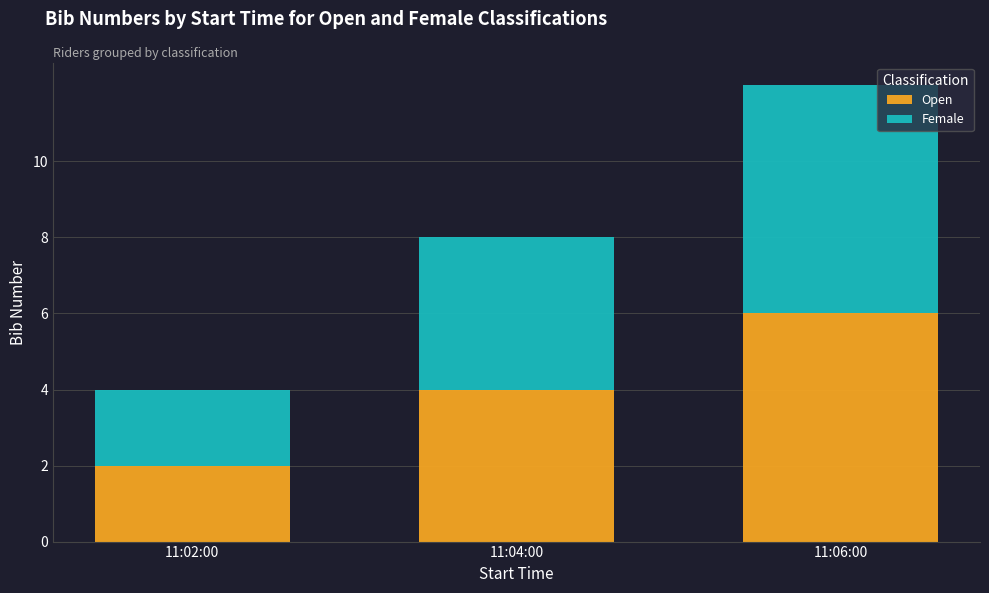

Are the bars horizontal?

No